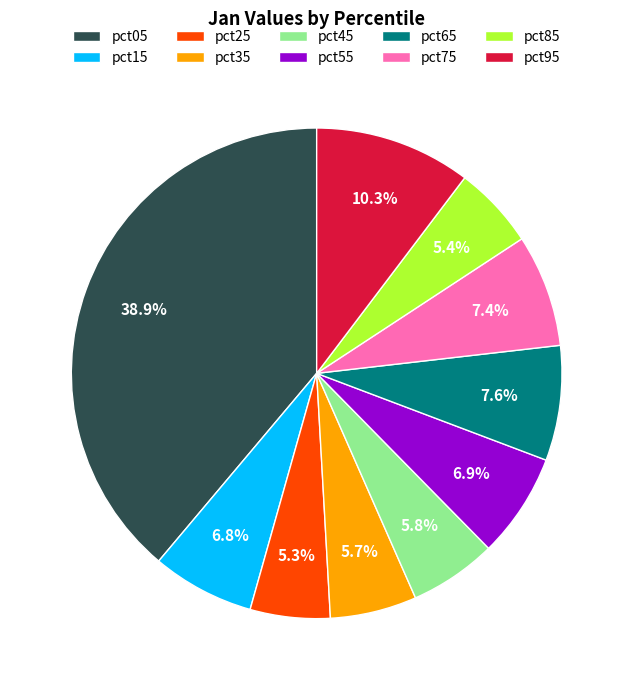

To the nearest percent, what is the combined percentage of pct15 and pct85?

12%